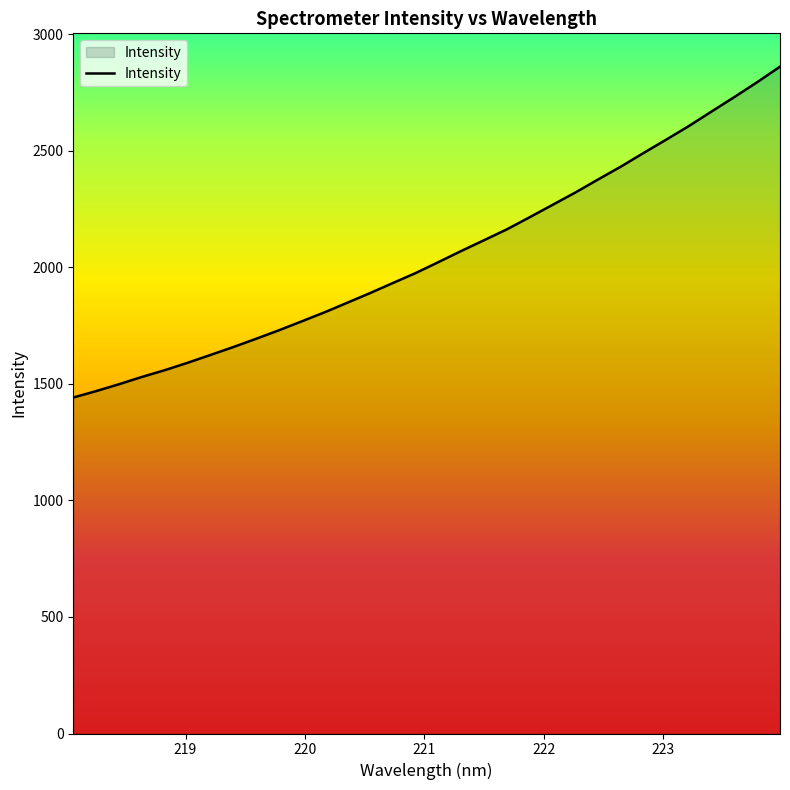

What is the difference between the maximum and minimum values?

1419.4